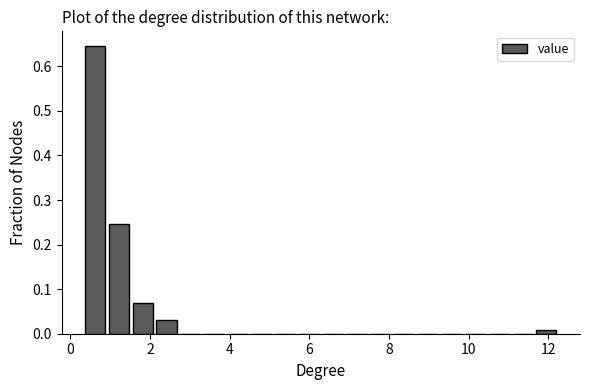

Around what value on the x-axis is the tallest bar? Give the approximate position of its centre, as read against the axis.

0.6